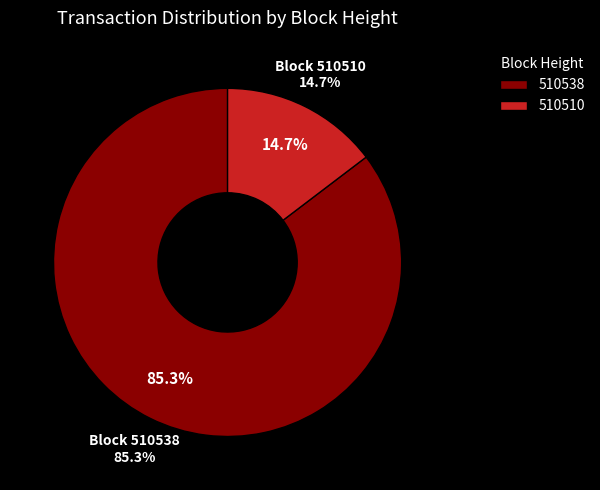

How many segments does this pie chart have?

2